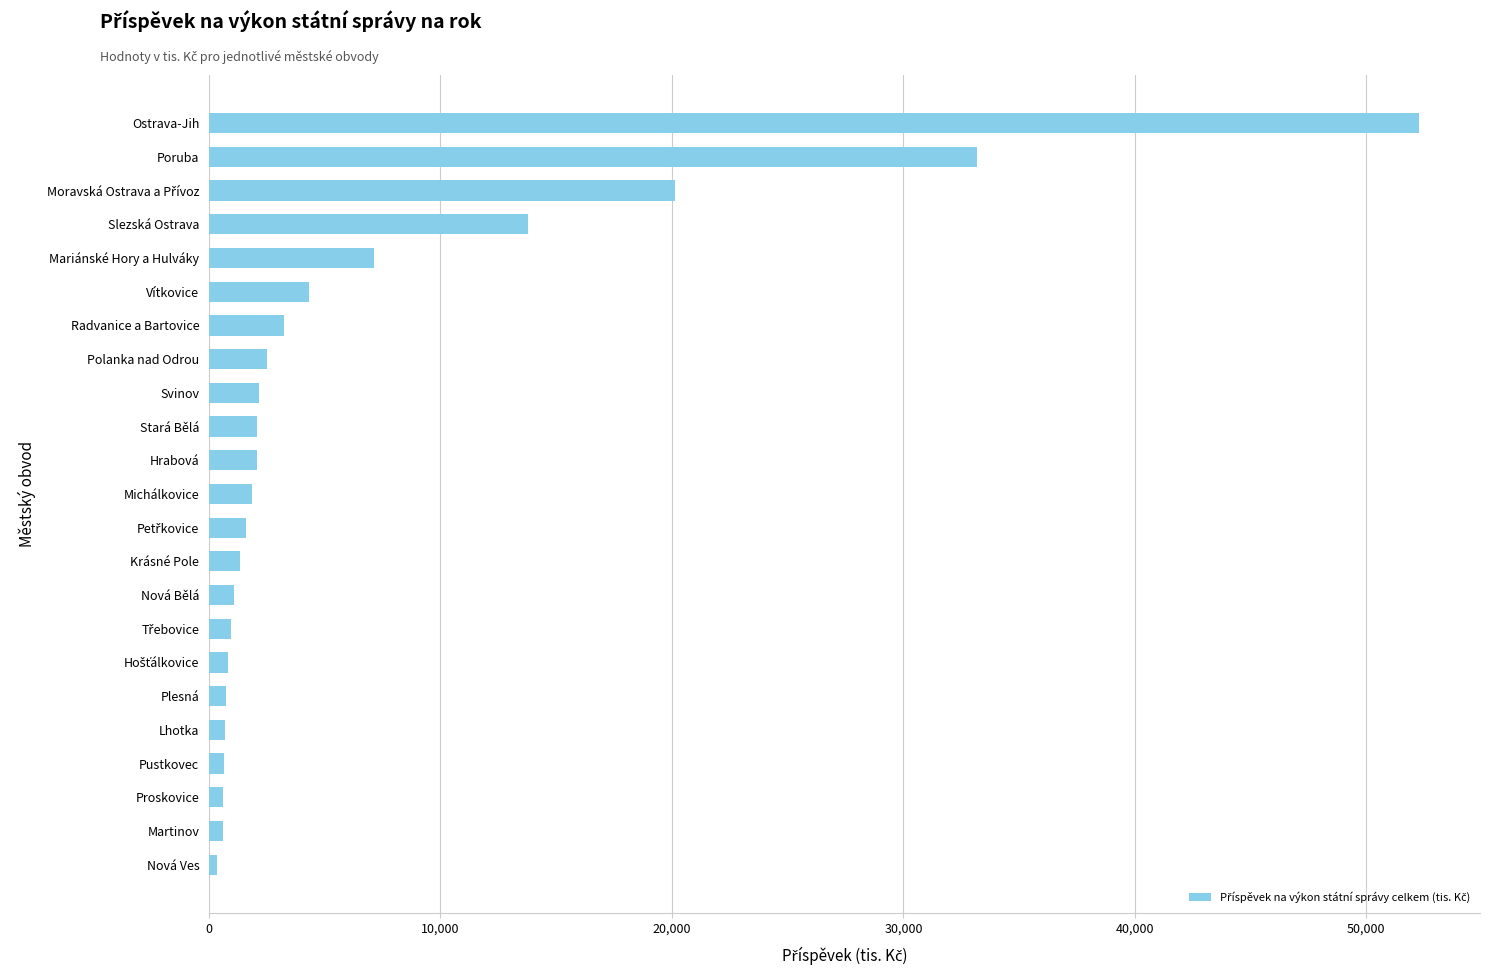

At which category does the chart reach its peak across all series?

Ostrava-Jih